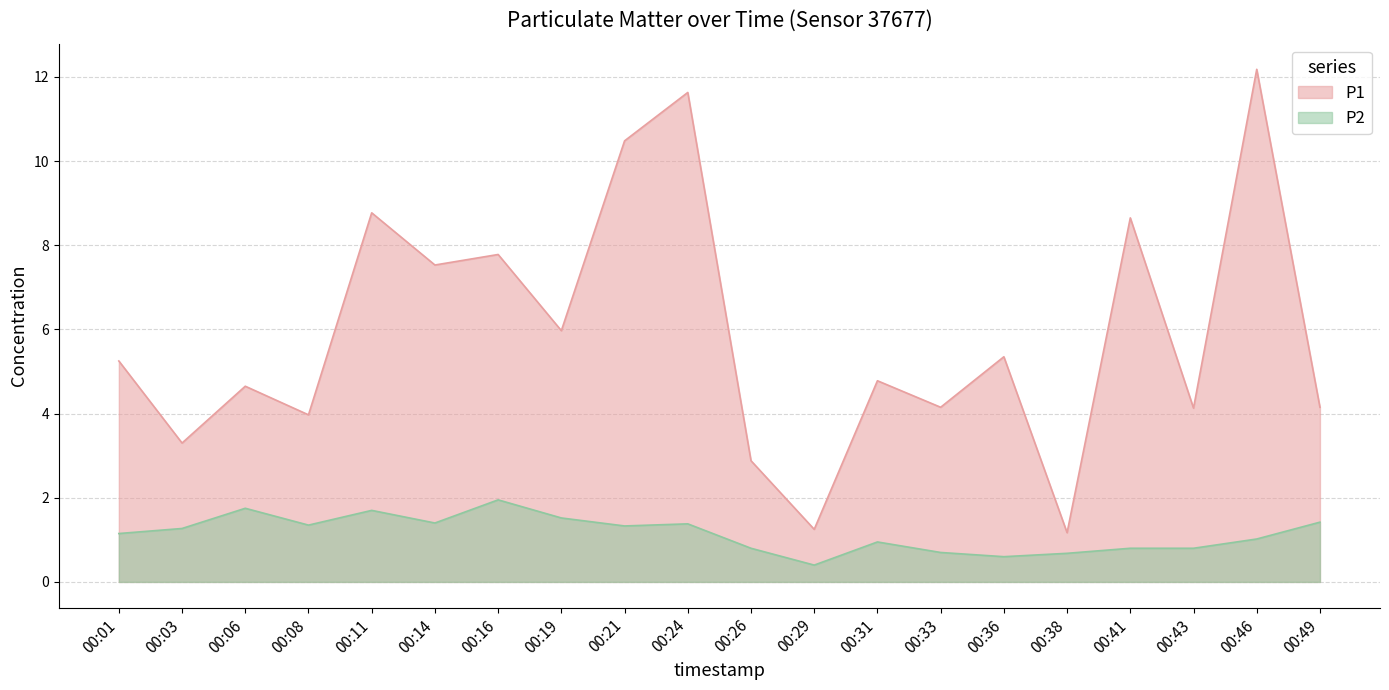

Reading right to left, what are all the values shown in this chart?

P1: 4.2	12.2	4.1	8.7	1.2	5.3	4.2	4.8	1.2	2.9	11.6	10.5	6.0	7.8	7.5	8.8	4.0	4.7	3.3	5.2
P2: 1.4	1.0	0.8	0.8	0.7	0.6	0.7	0.9	0.4	0.8	1.4	1.3	1.5	1.9	1.4	1.7	1.4	1.8	1.3	1.1